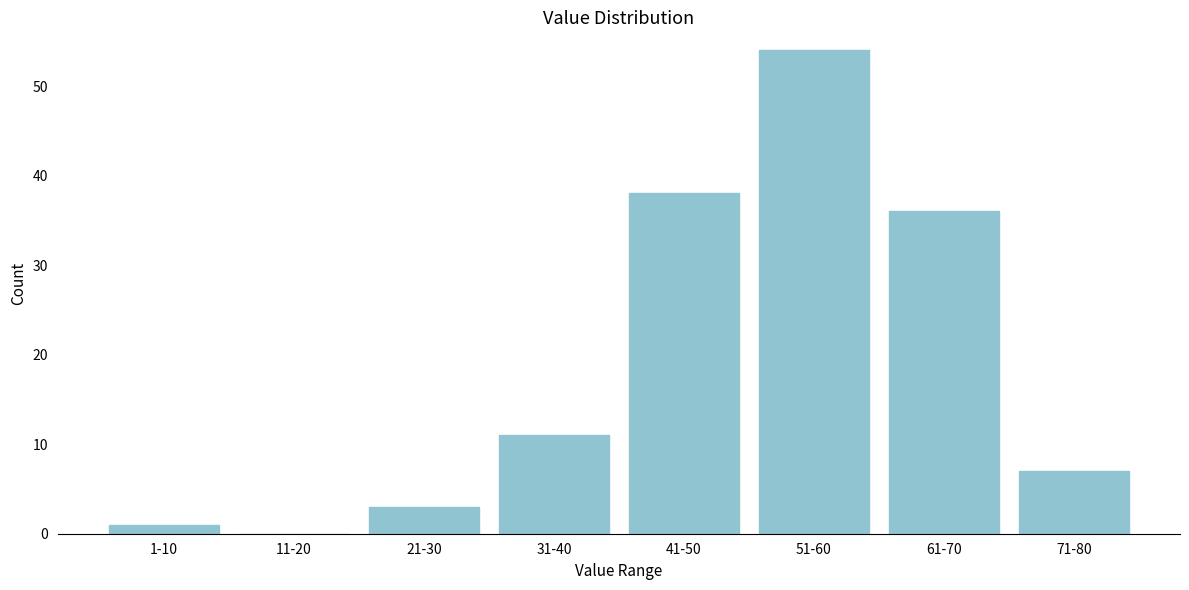

Reading left to right, extract all data points from this chart.

1-10=1	11-20=0	21-30=3	31-40=11	41-50=38	51-60=54	61-70=36	71-80=7